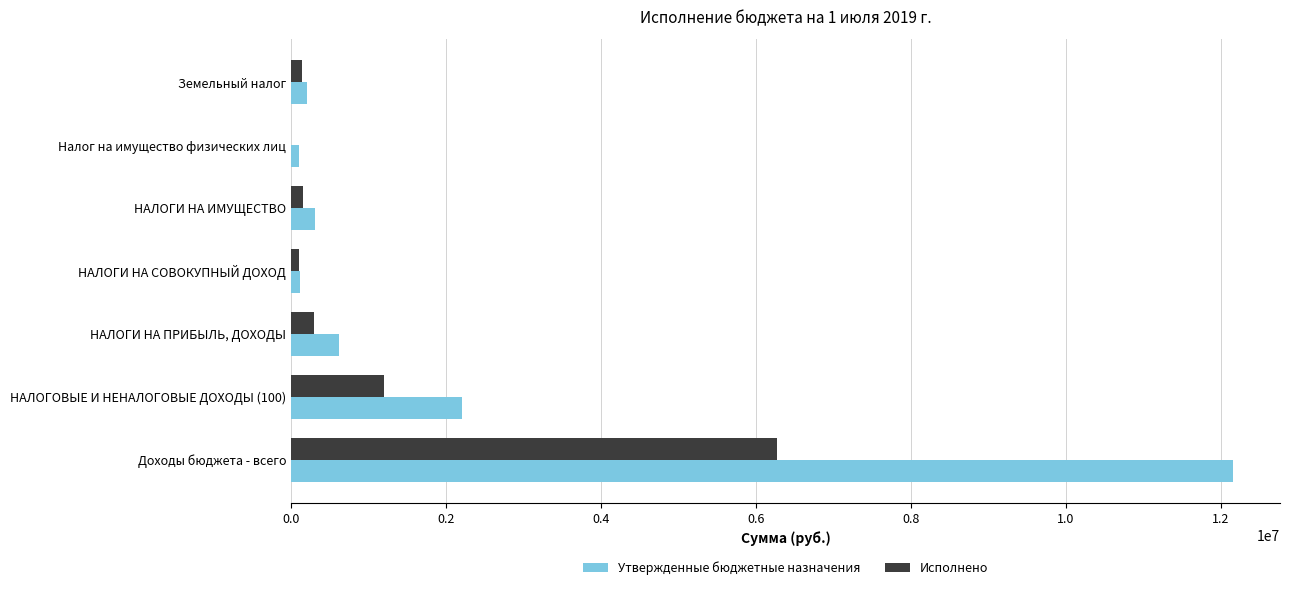

What is the sum of all Исполнено values?

8191646.2